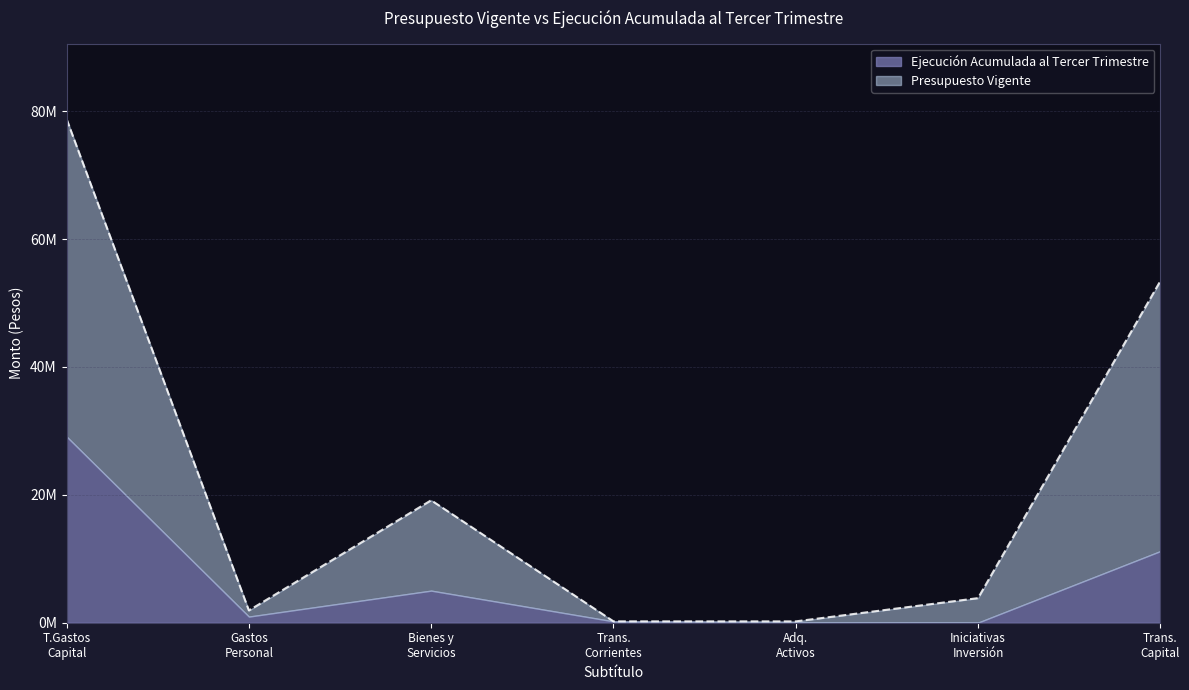

What is the sum of all values?

157509808